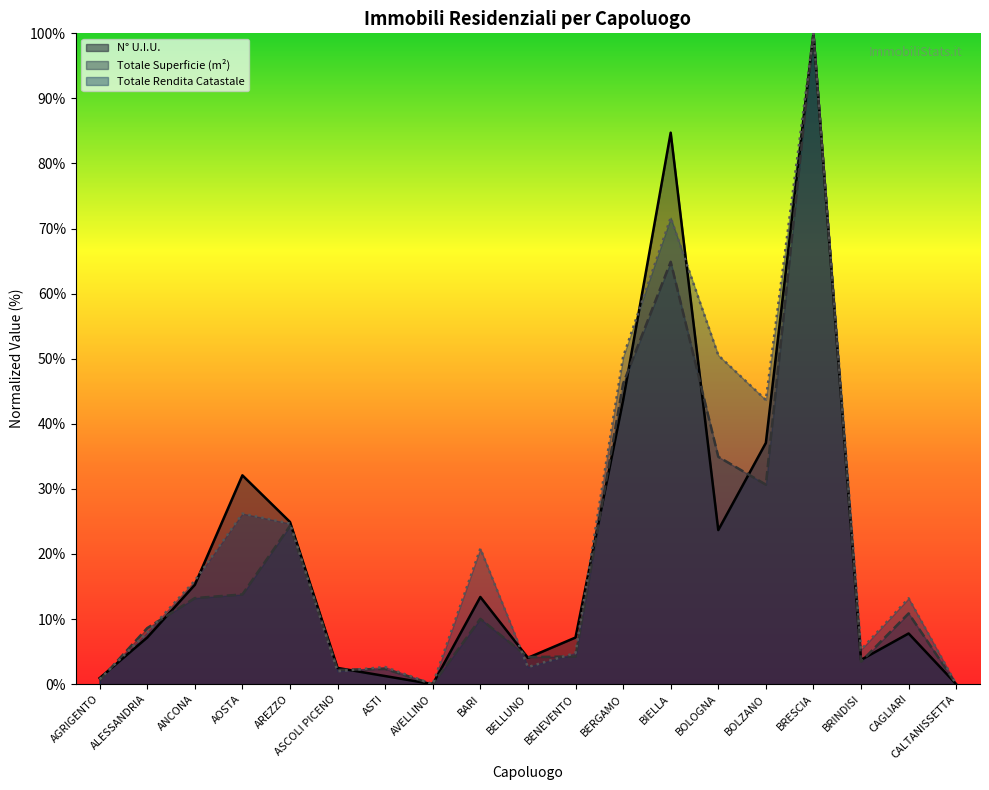

How many interior local peaks does the N° U.I.U. series have?

5